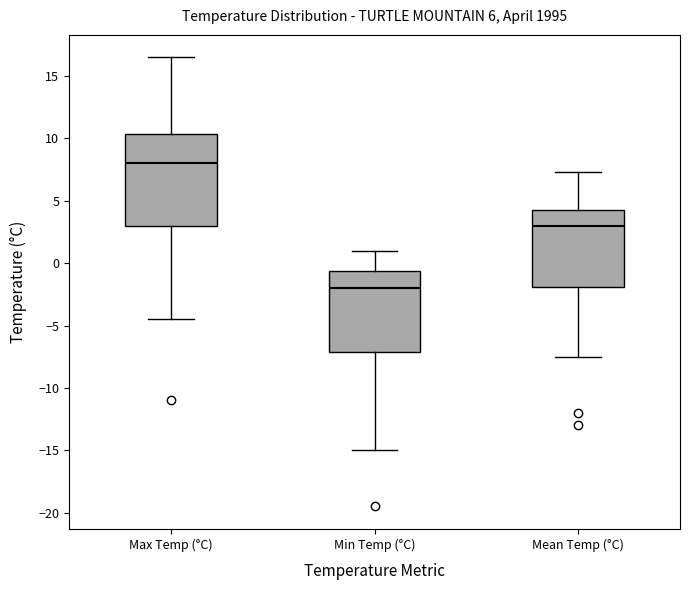

Where is the lower edge of the box for Mean Temp (°C) on the y-axis? The values are not printed on the chart, so give them approximately, as read against the axis.

-2.0